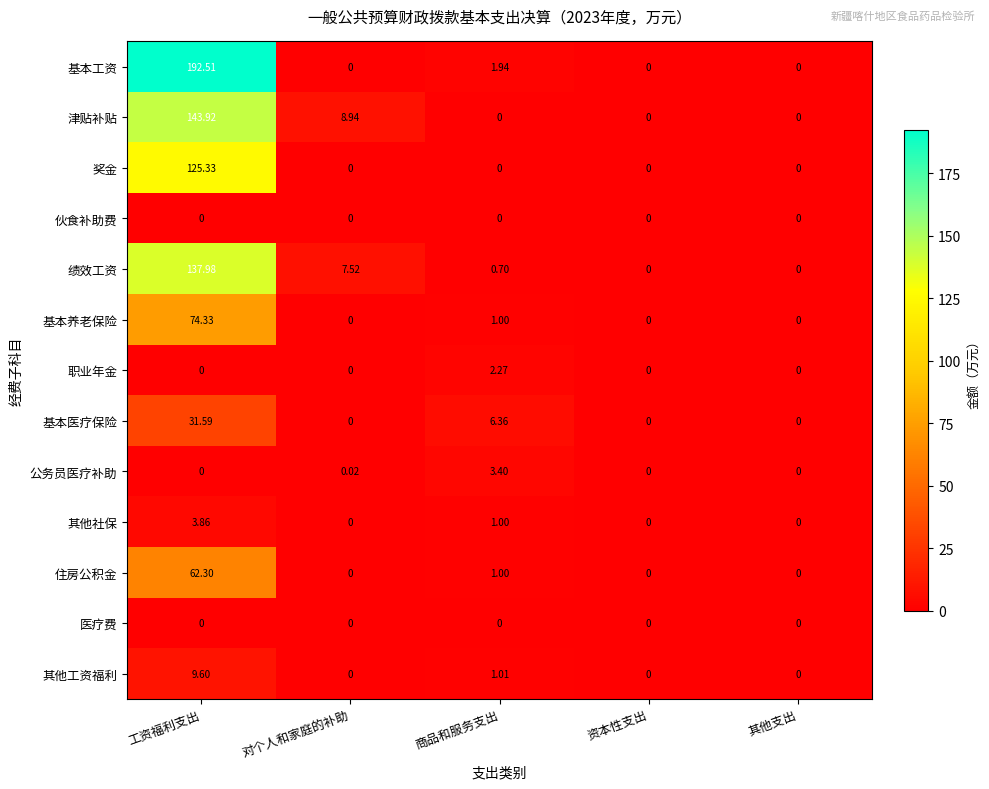

Which series has the widest spread of values?

基本工资